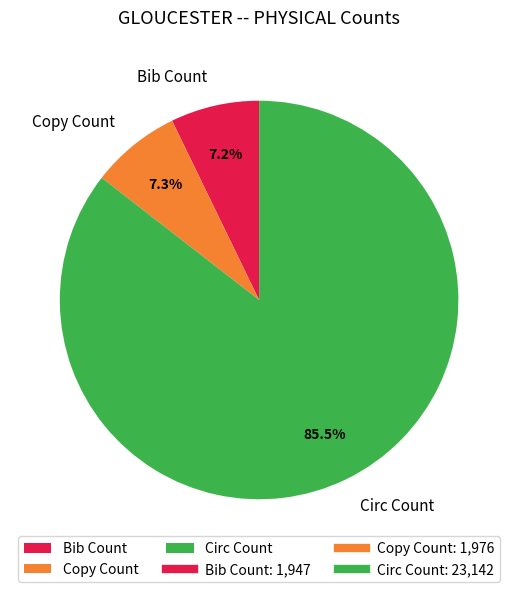

Does Circ Count represent more than half of the total?

Yes